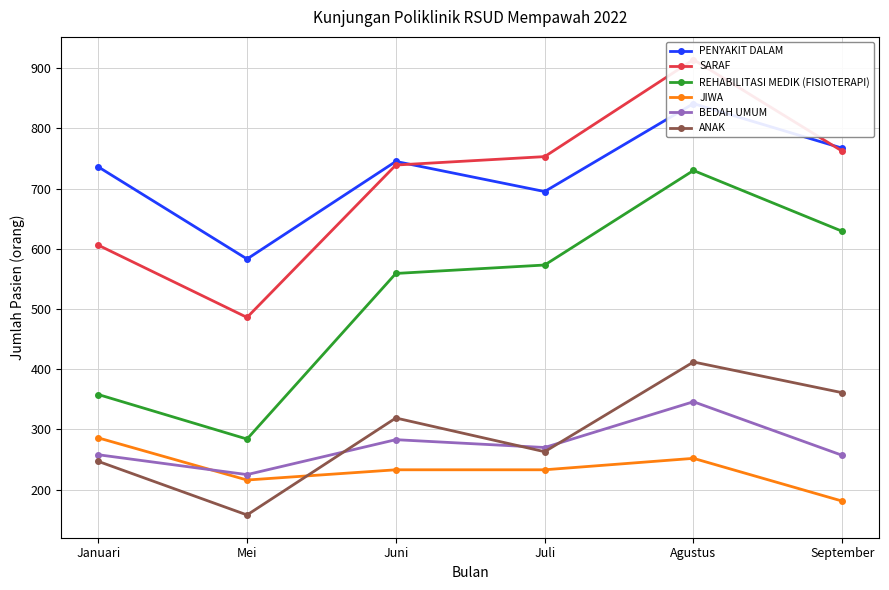

What is the maximum value shown in the chart?

914